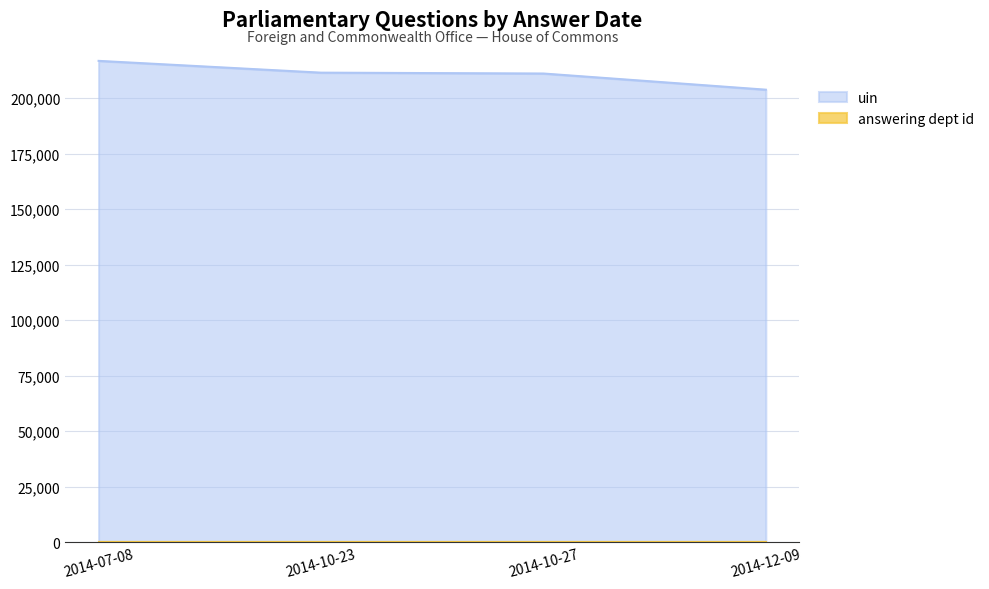

The value of uin at 2014-10-27 is 378616. True or false?

False